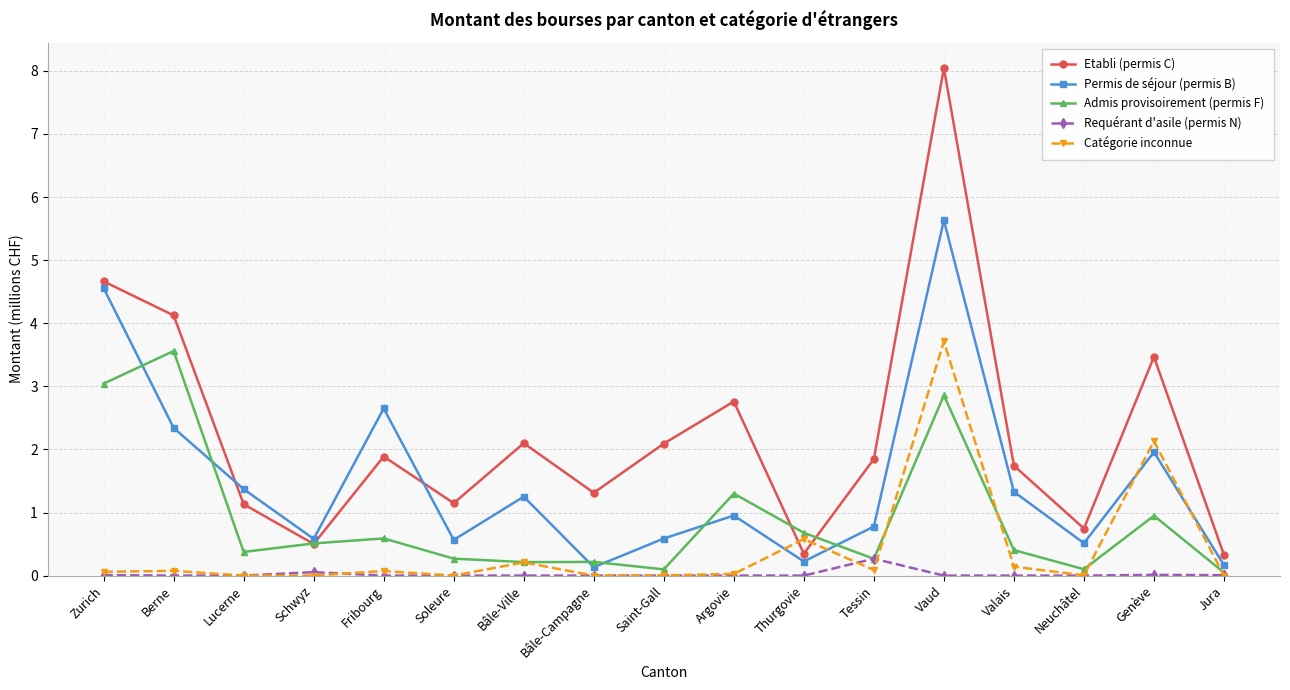

Which category has the highest value in the Admis provisoirement (permis F) series?

Berne